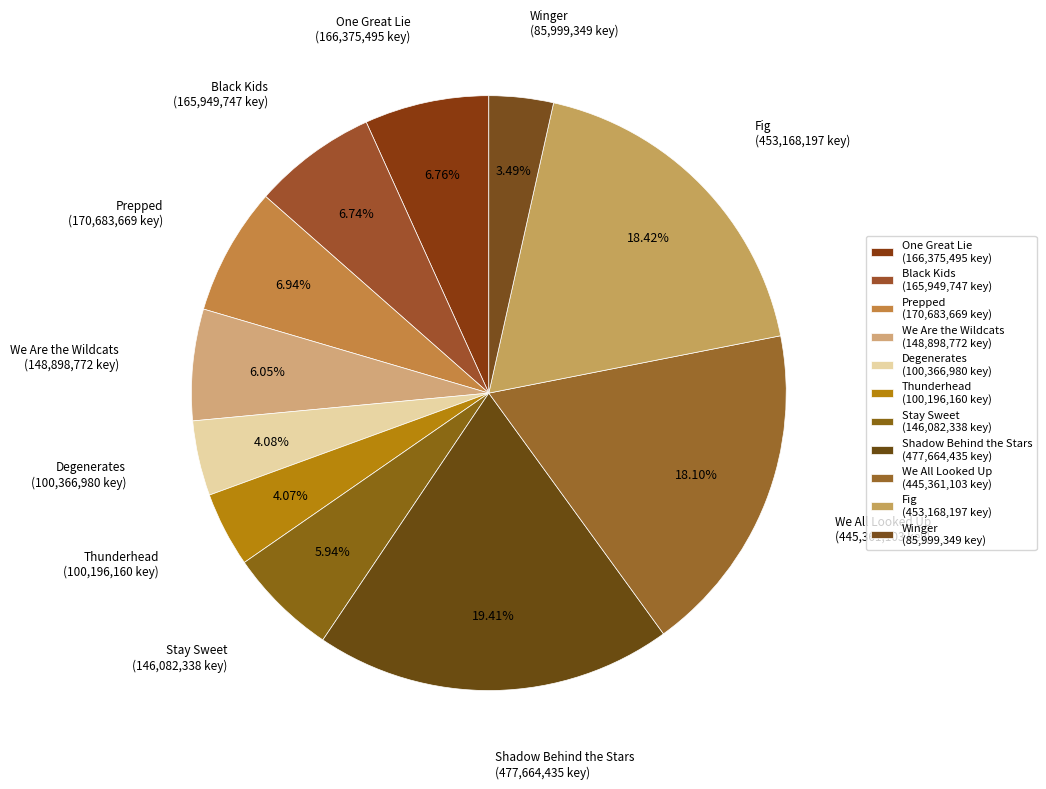

How many slices are in this pie chart?

11